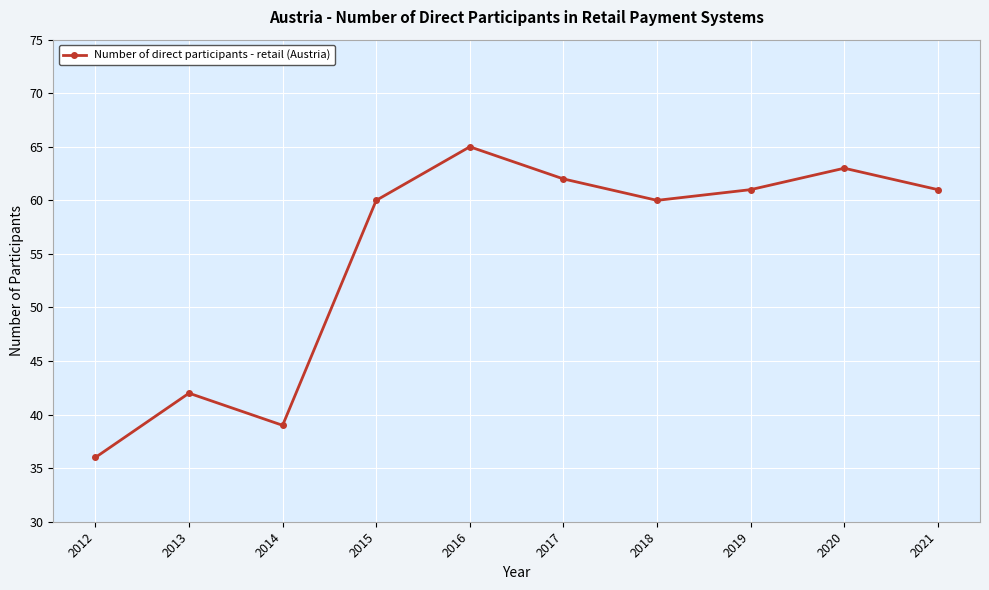

Which has a higher value, 2021 or 2013?

2021